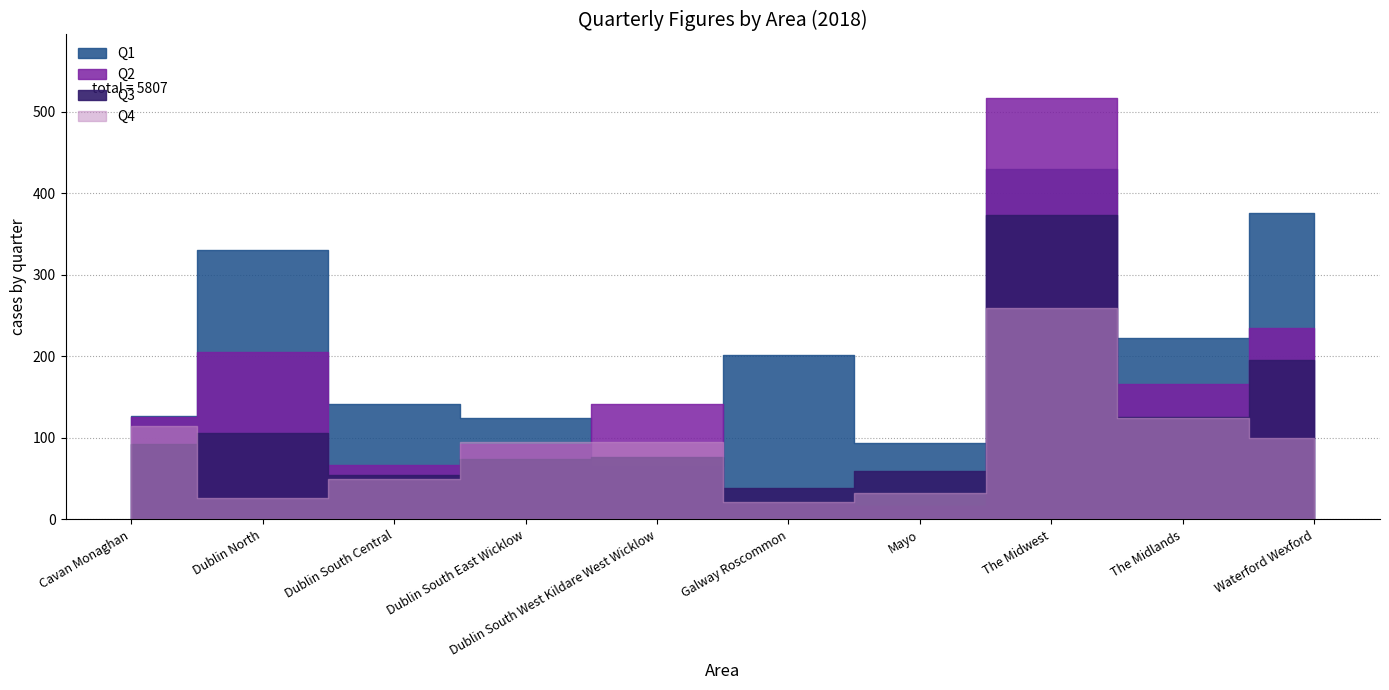

Reading left to right, transcribe all the data shown in this chart.

Q1: Cavan Monaghan=127	Dublin North=330	Dublin South Central=141	Dublin South East Wicklow=124	Dublin South West Kildare West Wicklow=66	Galway Roscommon=201	Mayo=94	The Midwest=430	The Midlands=222	Waterford Wexford=376
Q2: Cavan Monaghan=125	Dublin North=205	Dublin South Central=67	Dublin South East Wicklow=92	Dublin South West Kildare West Wicklow=141	Galway Roscommon=20	Mayo=17	The Midwest=517	The Midlands=166	Waterford Wexford=235
Q3: Cavan Monaghan=92	Dublin North=106	Dublin South Central=55	Dublin South East Wicklow=74	Dublin South West Kildare West Wicklow=76	Galway Roscommon=38	Mayo=59	The Midwest=373	The Midlands=126	Waterford Wexford=195
Q4: Cavan Monaghan=115	Dublin North=26	Dublin South Central=50	Dublin South East Wicklow=95	Dublin South West Kildare West Wicklow=95	Galway Roscommon=21	Mayo=32	The Midwest=259	The Midlands=124	Waterford Wexford=100